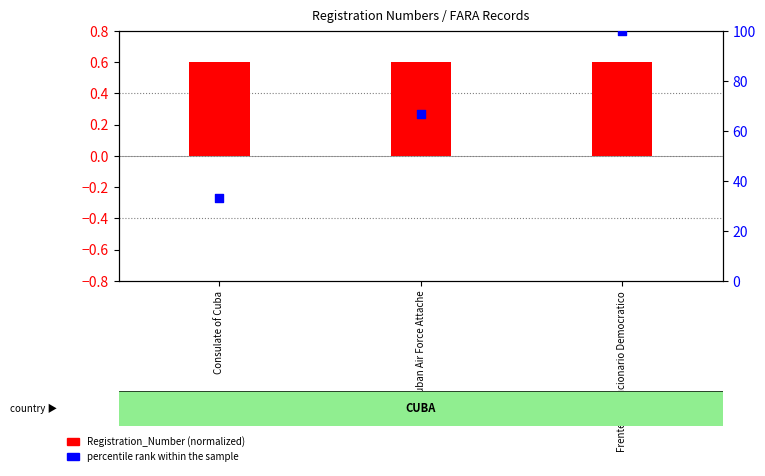

At which category is the sum across all series the highest?

Frente Revolucionario Democratico